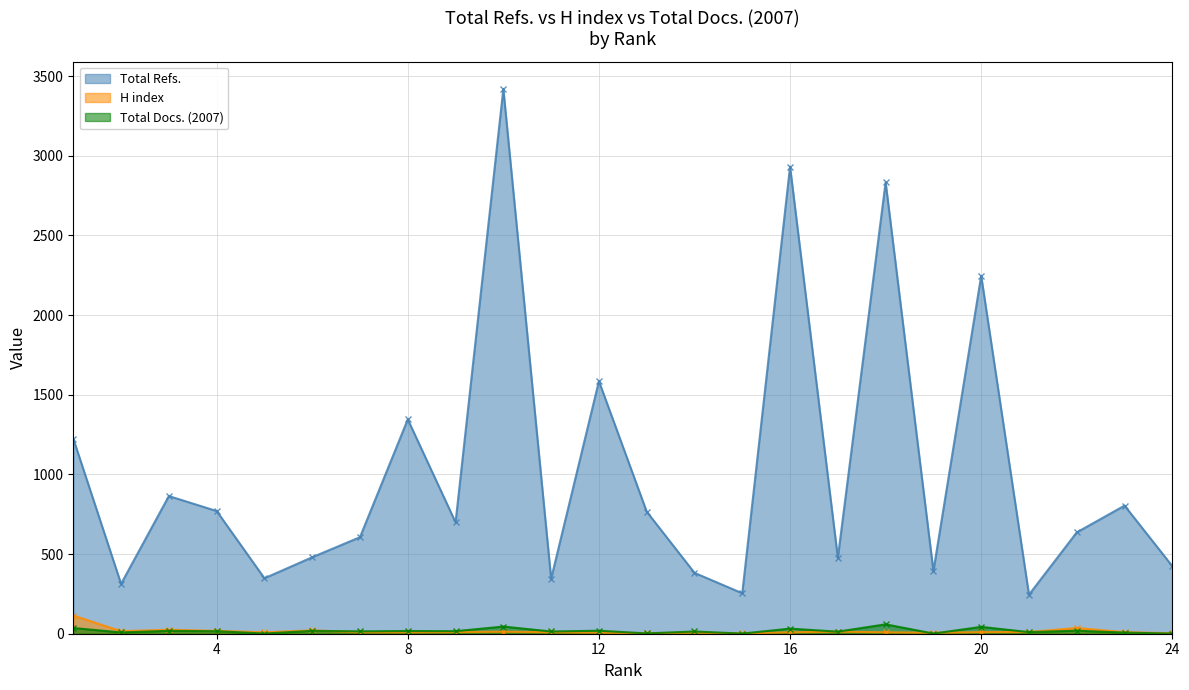

What is the difference between the second highest and second lowest values in the H index series?

33